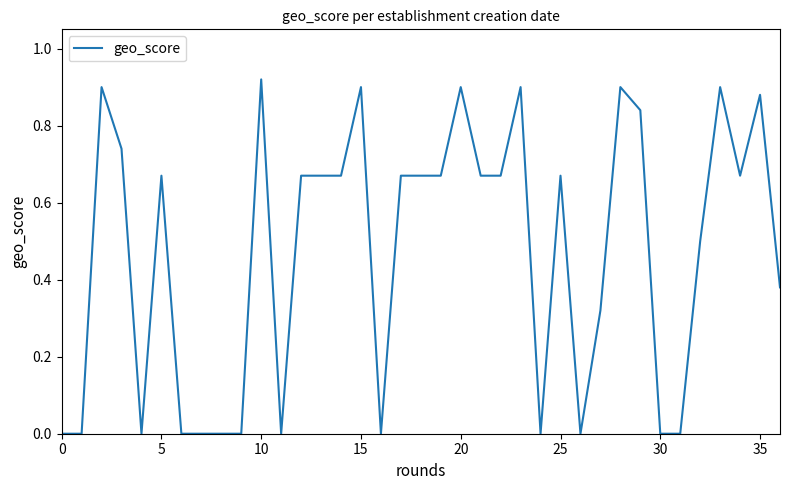

What is the average value?

0.5